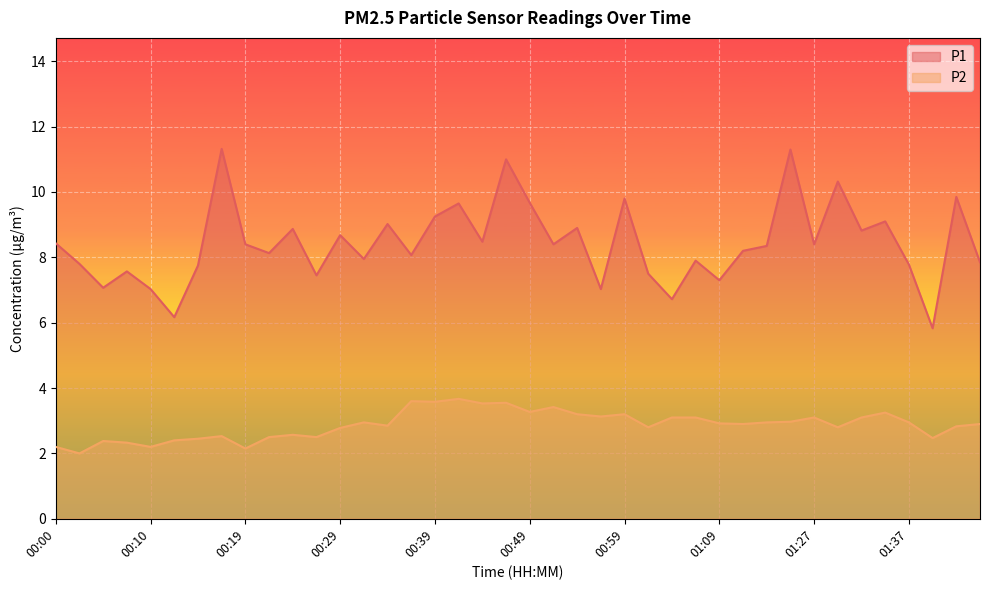

The value of P1 at 01:04 is 6.7. True or false?

True